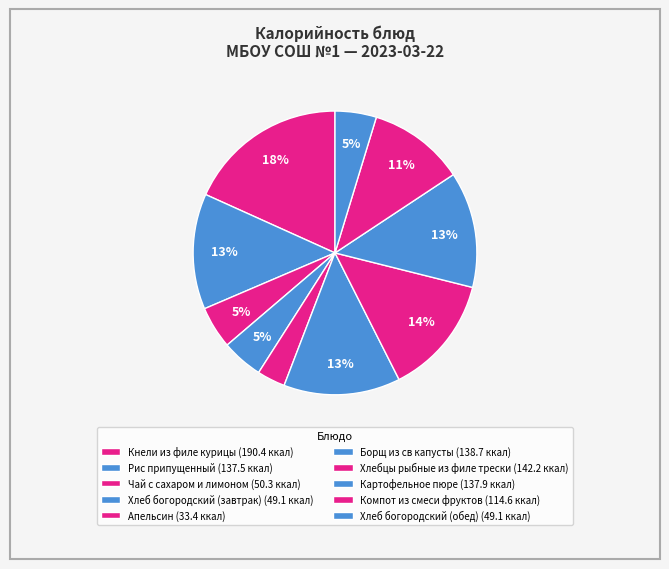

True or false: Кнели из филе курицы accounts for 7% of the total.

False